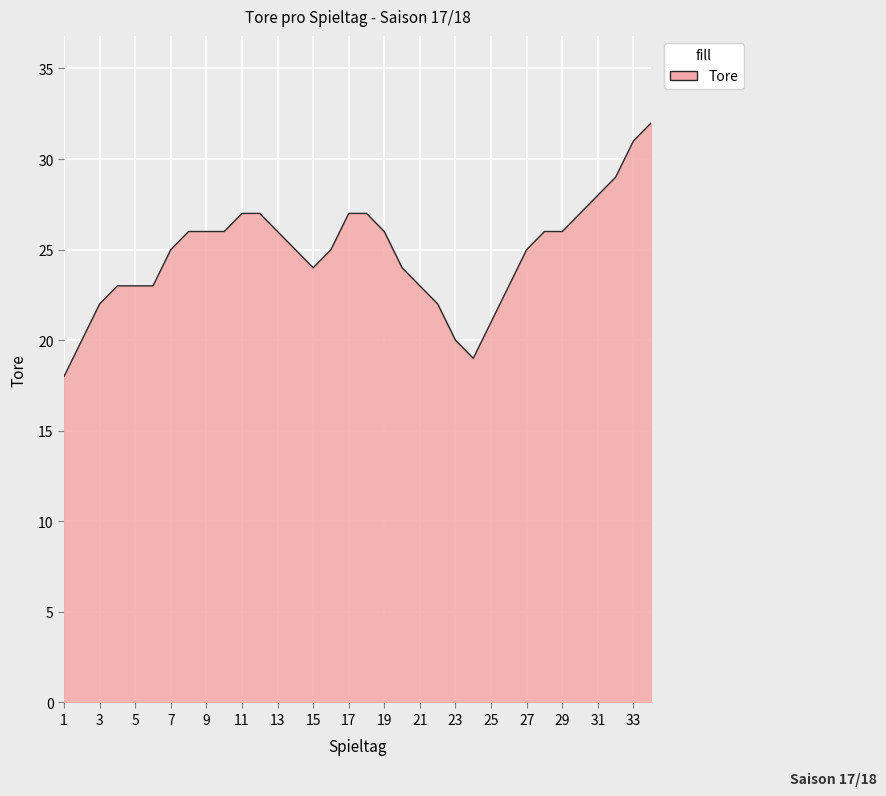

What is the greatest value displayed?

32